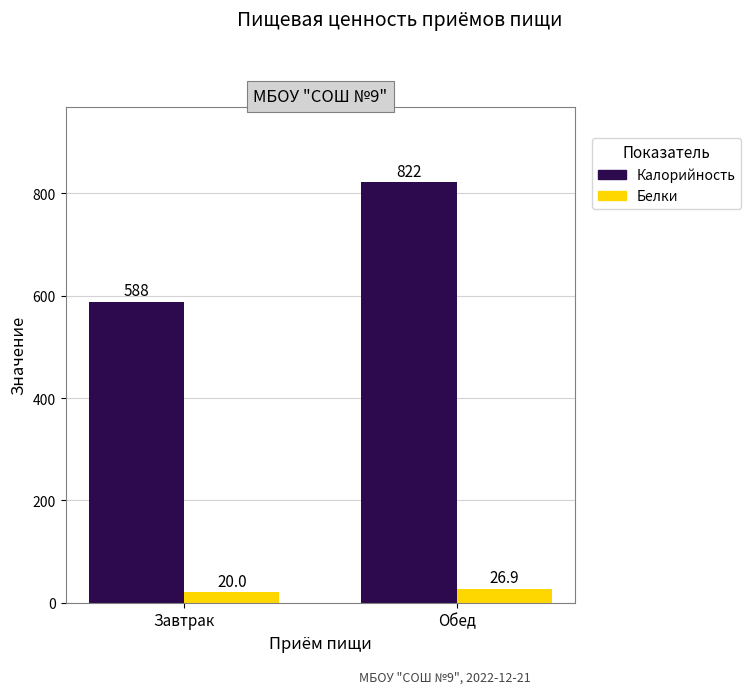

The Белки series shows 26.9 at Обед. True or false?

True